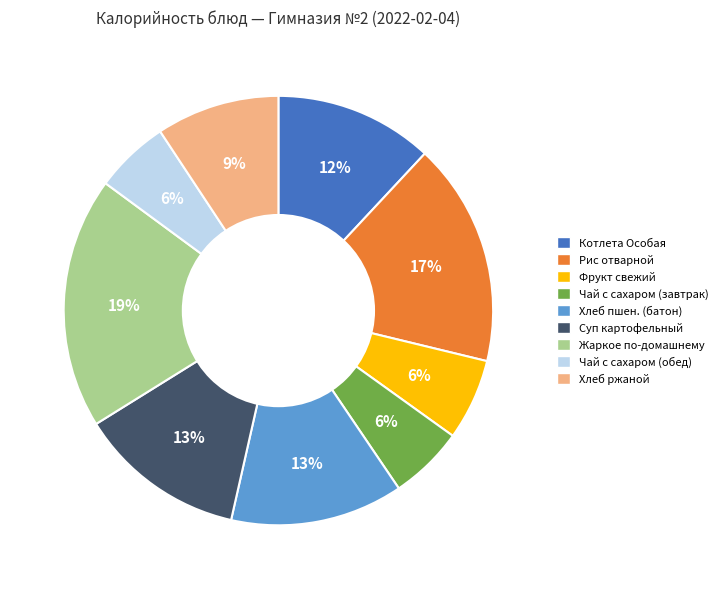

To the nearest percent, what is the average slice percentage?

11%